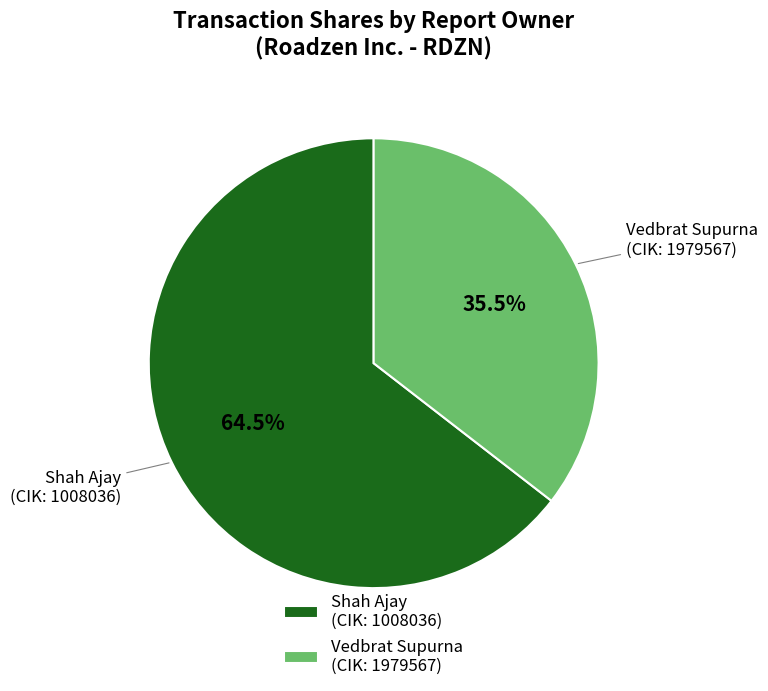

Combined, do Shah Ajay (CIK: 1008036) and Vedbrat Supurna (CIK: 1979567) account for over 50%?

Yes